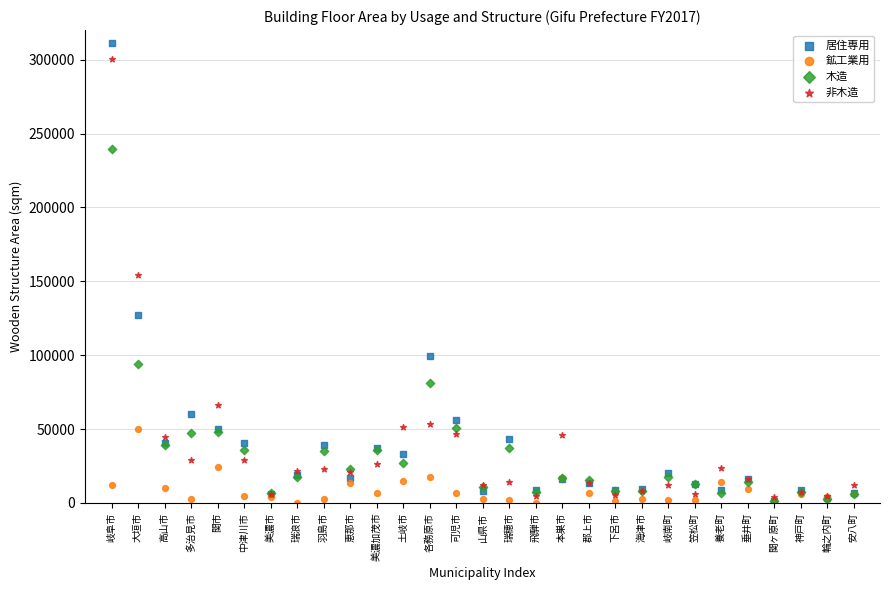

Which series contains the highest Y value?

居住専用